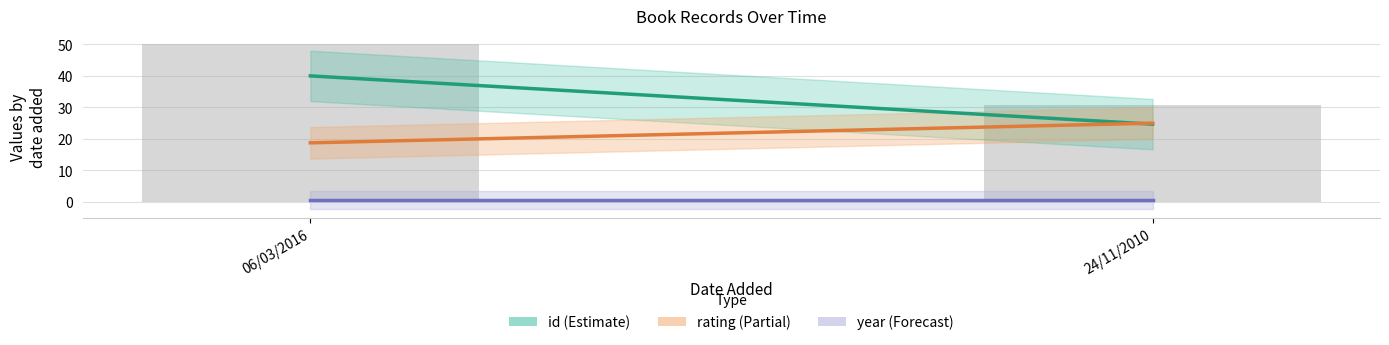

True or false: the data shows 50.0 at 06/03/2016.

True